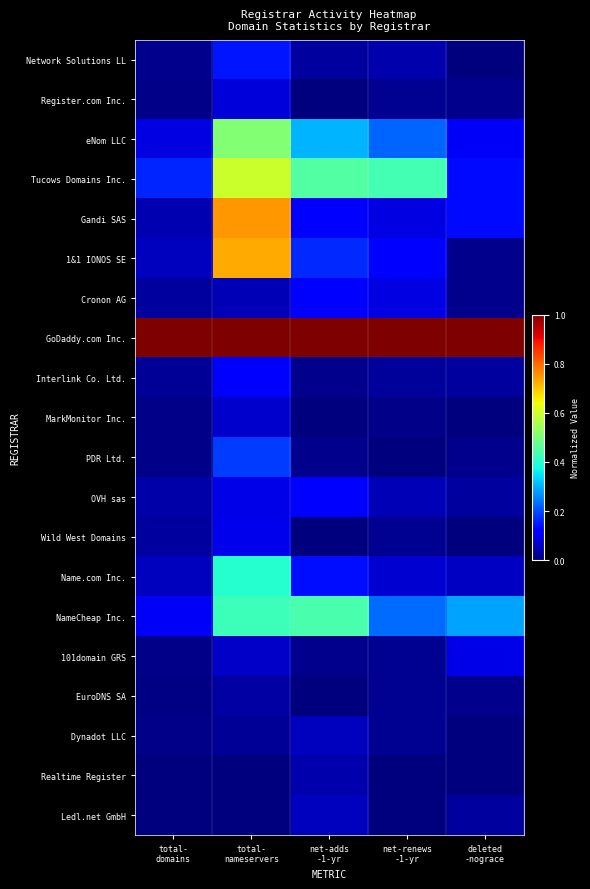

Reading left to right, list all the values displayed in this chart.

Network Solutions LL: total-
domains=0.0	total-
nameservers=0.1	net-adds
-1-yr=0.0	net-renews
-1-yr=0.0	deleted
-nograce=0.0
Register.com Inc.: total-
domains=0.0	total-
nameservers=0.1	net-adds
-1-yr=0.0	net-renews
-1-yr=0.0	deleted
-nograce=0.0
eNom LLC: total-
domains=0.1	total-
nameservers=0.5	net-adds
-1-yr=0.3	net-renews
-1-yr=0.2	deleted
-nograce=0.1
Tucows Domains Inc.: total-
domains=0.2	total-
nameservers=0.6	net-adds
-1-yr=0.5	net-renews
-1-yr=0.4	deleted
-nograce=0.1
Gandi SAS: total-
domains=0.0	total-
nameservers=0.7	net-adds
-1-yr=0.1	net-renews
-1-yr=0.1	deleted
-nograce=0.1
1&1 IONOS SE: total-
domains=0.1	total-
nameservers=0.7	net-adds
-1-yr=0.2	net-renews
-1-yr=0.1	deleted
-nograce=0.0
Cronon AG: total-
domains=0.0	total-
nameservers=0.0	net-adds
-1-yr=0.1	net-renews
-1-yr=0.1	deleted
-nograce=0.0
GoDaddy.com Inc.: total-
domains=1.0	total-
nameservers=1.0	net-adds
-1-yr=1.0	net-renews
-1-yr=1.0	deleted
-nograce=1.0
Interlink Co. Ltd.: total-
domains=0.0	total-
nameservers=0.1	net-adds
-1-yr=0.0	net-renews
-1-yr=0.0	deleted
-nograce=0.0
MarkMonitor Inc.: total-
domains=0.0	total-
nameservers=0.1	net-adds
-1-yr=0.0	net-renews
-1-yr=0.0	deleted
-nograce=0.0
PDR Ltd.: total-
domains=0.0	total-
nameservers=0.2	net-adds
-1-yr=0.0	net-renews
-1-yr=0.0	deleted
-nograce=0.0
OVH sas: total-
domains=0.0	total-
nameservers=0.1	net-adds
-1-yr=0.1	net-renews
-1-yr=0.0	deleted
-nograce=0.0
Wild West Domains: total-
domains=0.0	total-
nameservers=0.1	net-adds
-1-yr=0.0	net-renews
-1-yr=0.0	deleted
-nograce=0.0
Name.com Inc.: total-
domains=0.1	total-
nameservers=0.4	net-adds
-1-yr=0.1	net-renews
-1-yr=0.1	deleted
-nograce=0.1
NameCheap Inc.: total-
domains=0.1	total-
nameservers=0.4	net-adds
-1-yr=0.4	net-renews
-1-yr=0.2	deleted
-nograce=0.3
101domain GRS: total-
domains=0.0	total-
nameservers=0.1	net-adds
-1-yr=0.0	net-renews
-1-yr=0.0	deleted
-nograce=0.1
EuroDNS SA: total-
domains=0.0	total-
nameservers=0.0	net-adds
-1-yr=0.0	net-renews
-1-yr=0.0	deleted
-nograce=0.0
Dynadot LLC: total-
domains=0.0	total-
nameservers=0.0	net-adds
-1-yr=0.1	net-renews
-1-yr=0.0	deleted
-nograce=0.0
Realtime Register: total-
domains=0.0	total-
nameservers=0.0	net-adds
-1-yr=0.0	net-renews
-1-yr=0.0	deleted
-nograce=0.0
Ledl.net GmbH: total-
domains=0.0	total-
nameservers=0.0	net-adds
-1-yr=0.1	net-renews
-1-yr=0.0	deleted
-nograce=0.0